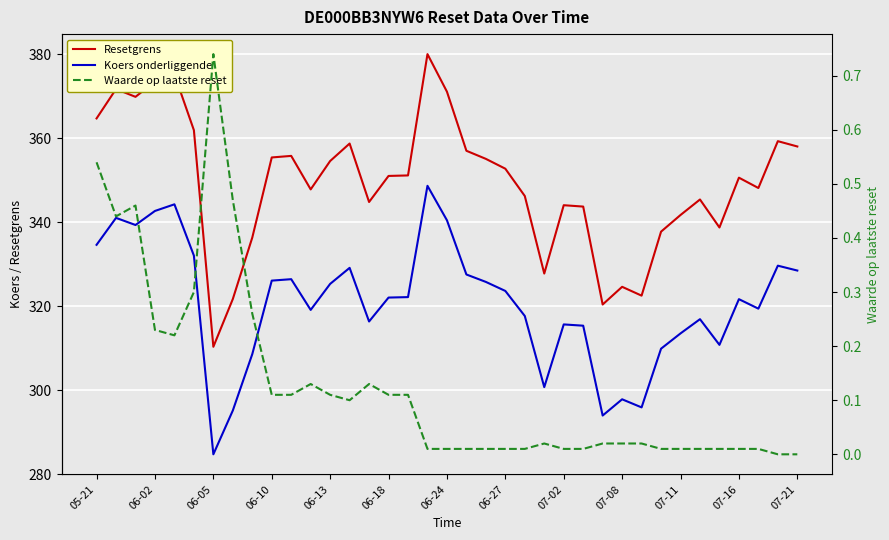

At which category is the sum across all series the highest?

17